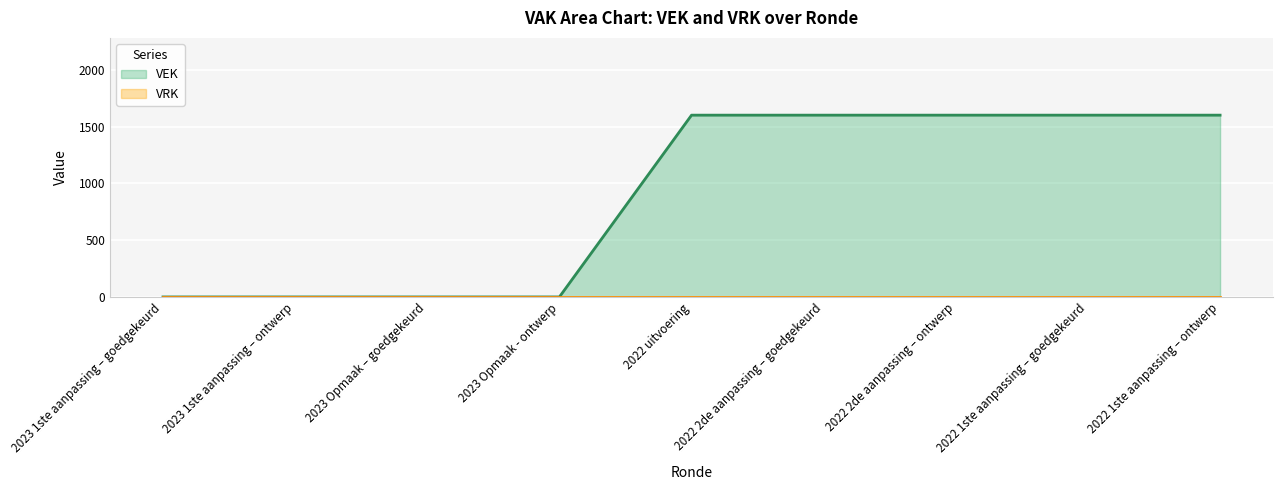

Between 2022 1ste aanpassing – goedgekeurd and 2022 uitvoering, which is larger?

2022 1ste aanpassing – goedgekeurd